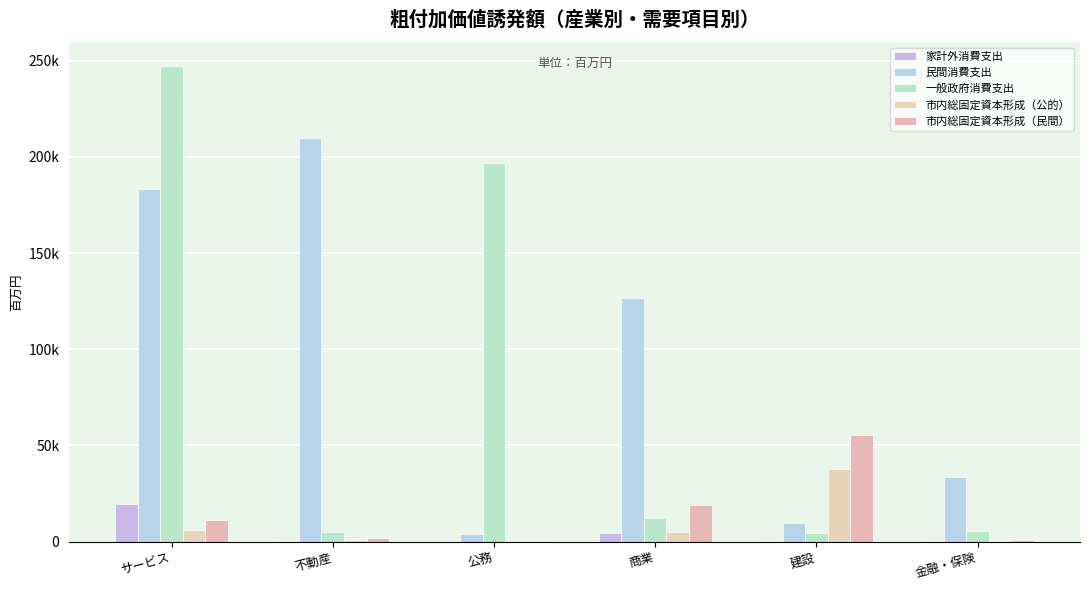

Is it true that 家計外消費支出 equals 136.5 at 金融・保険?

True